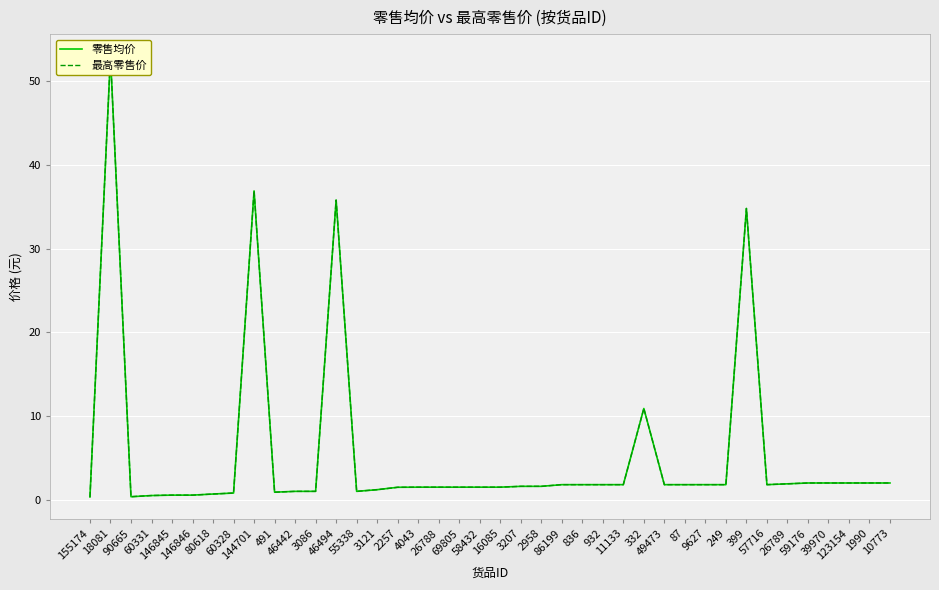

Reading left to right, transcribe all the data shown in this chart.

零售均价: 0.3	53.0	0.4	0.5	0.6	0.6	0.7	0.8	36.9	0.9	1.0	1.0	35.8	1.0	1.2	1.5	1.5	1.5	1.5	1.5	1.5	1.6	1.6	1.8	1.8	1.8	1.8	10.9	1.8	1.8	1.8	1.8	34.8	1.8	1.9	2.0	2.0	2.0	2.0	2.0
最高零售价: 0.3	53.0	0.4	0.5	0.6	0.6	0.7	0.8	36.9	0.9	1.0	1.0	35.8	1.0	1.2	1.5	1.5	1.5	1.5	1.5	1.5	1.6	1.6	1.8	1.8	1.8	1.8	10.9	1.8	1.8	1.8	1.8	34.8	1.8	1.9	2.0	2.0	2.0	2.0	2.0